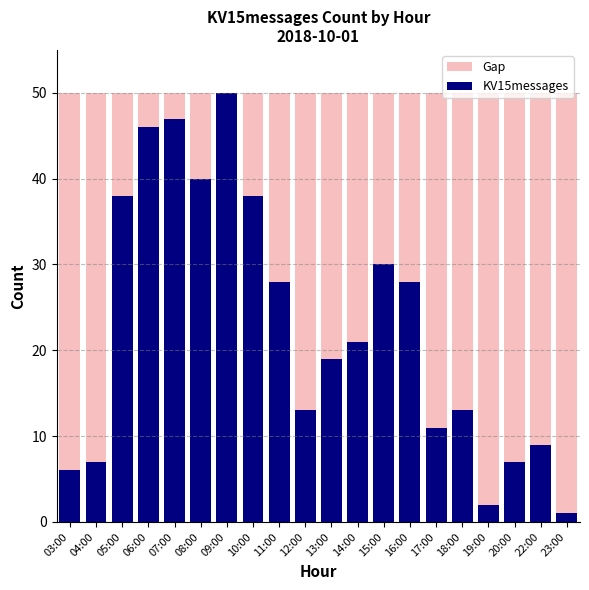

What is the label of the 8th bar from the left?

10:00